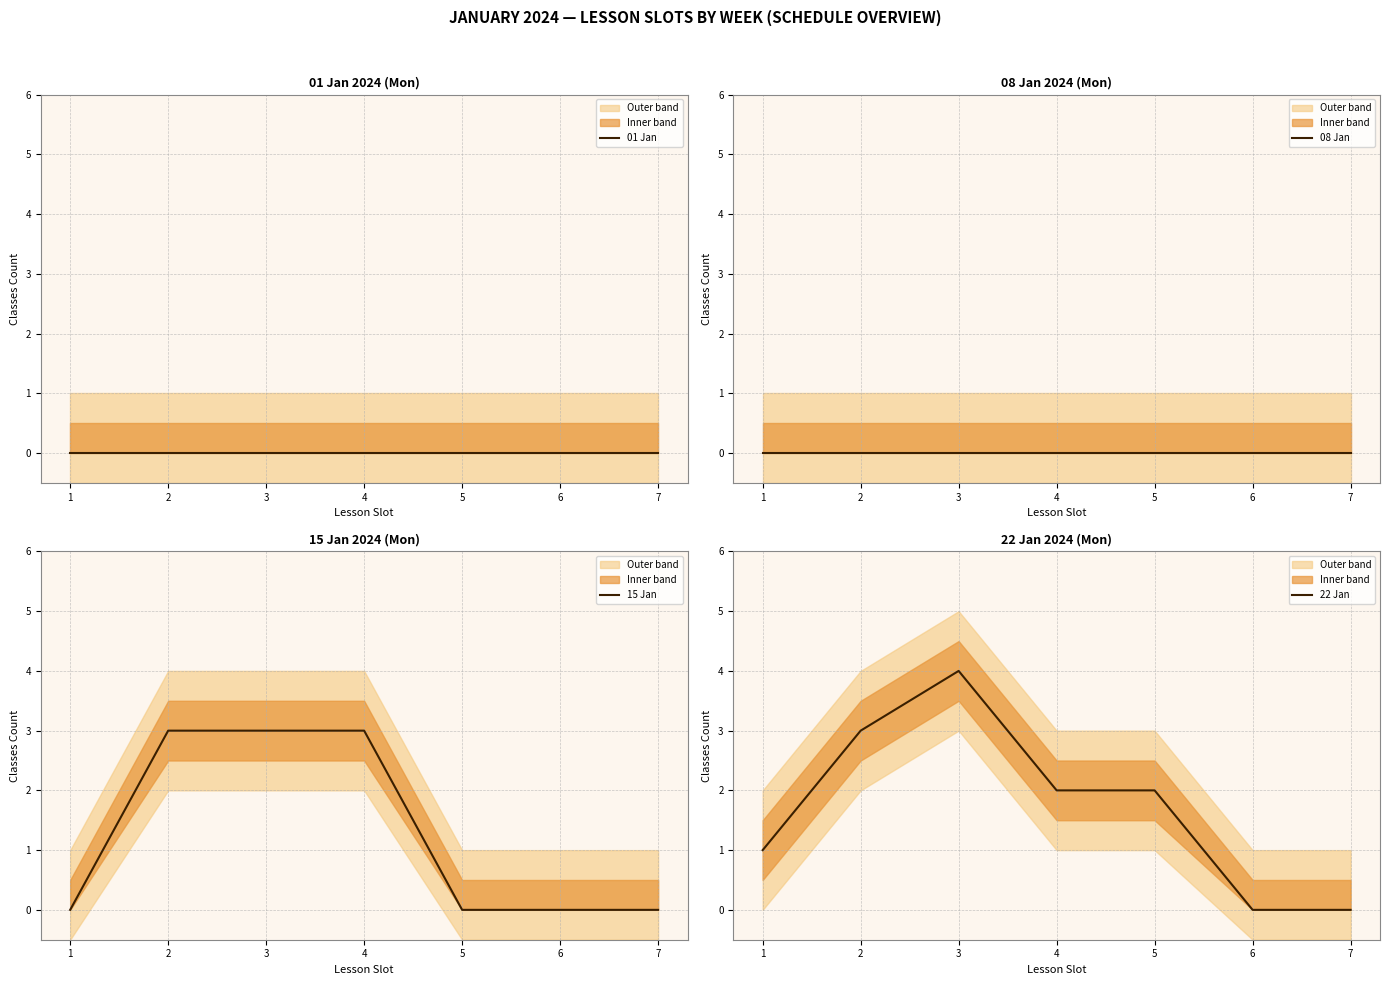

Which series has the widest spread of values?

22 Jan